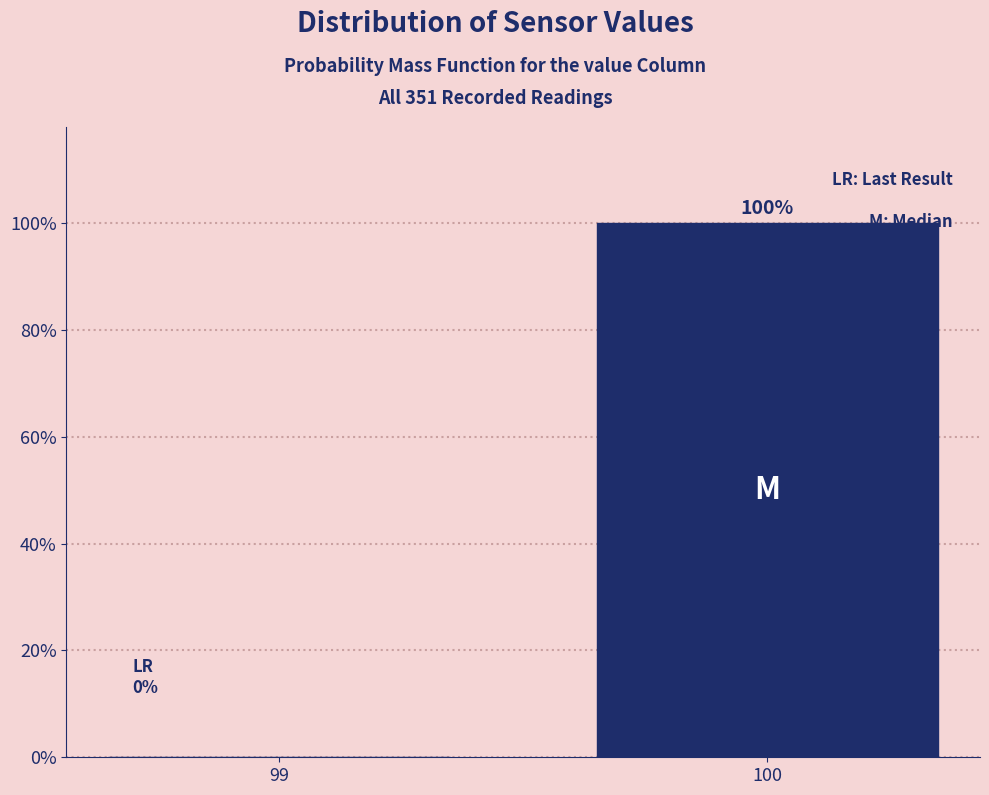

Reading left to right, transcribe all the data shown in this chart.

99=0	100=100